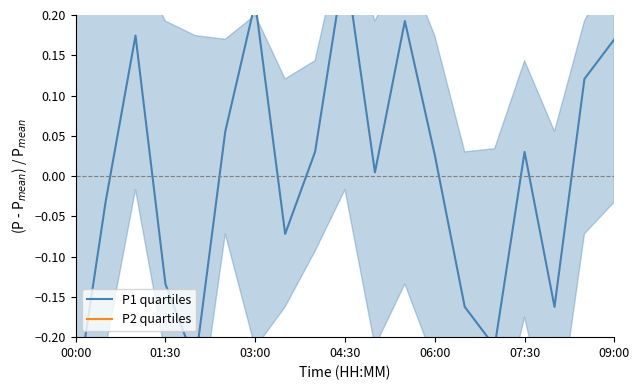

Is it true that P2 quartiles equals -0.8 at 17?

False